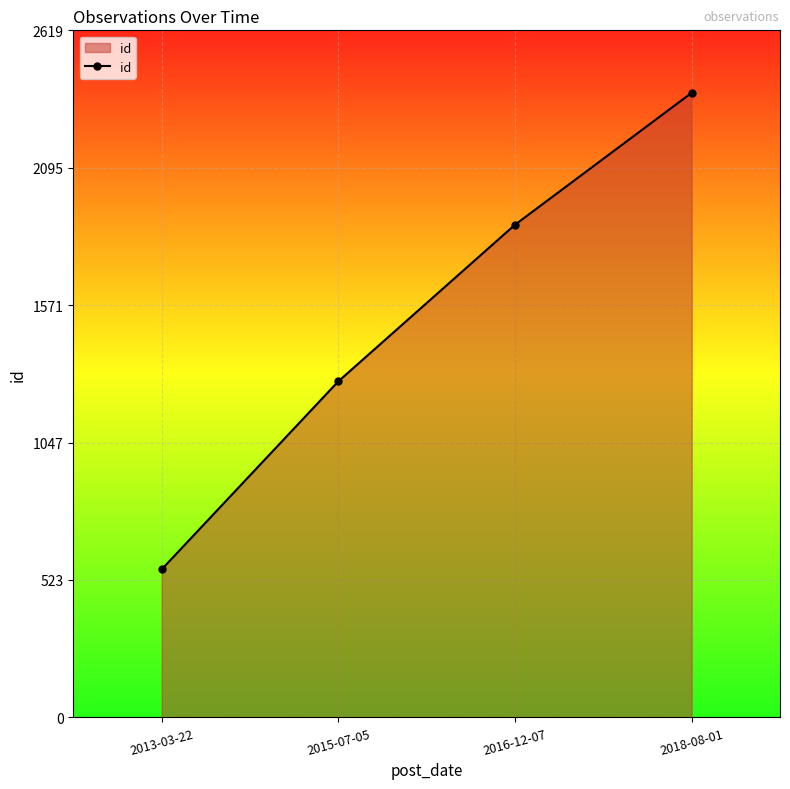

Rank the categories by value from highest to lowest.

2018-08-01, 2016-12-07, 2015-07-05, 2013-03-22